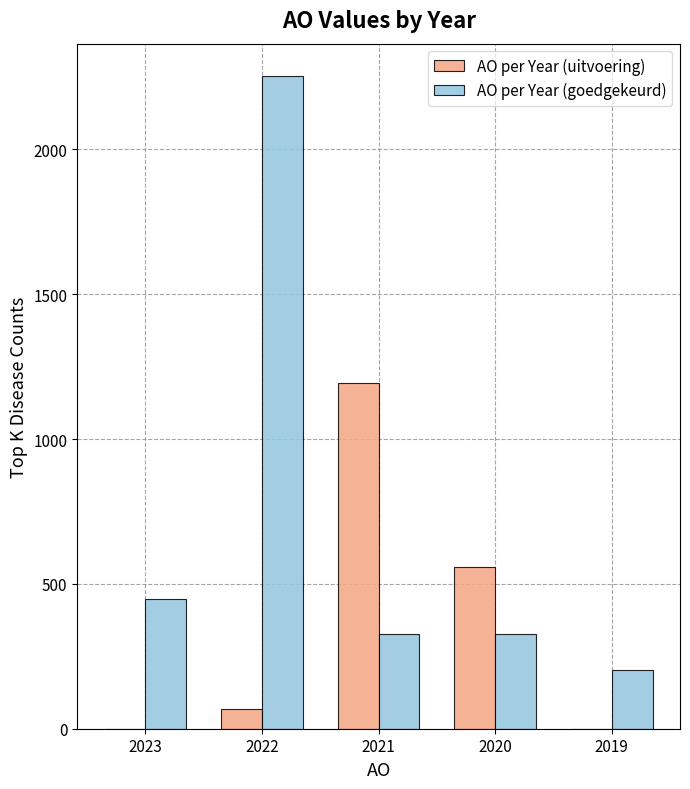

At which category is the sum across all series the highest?

2022